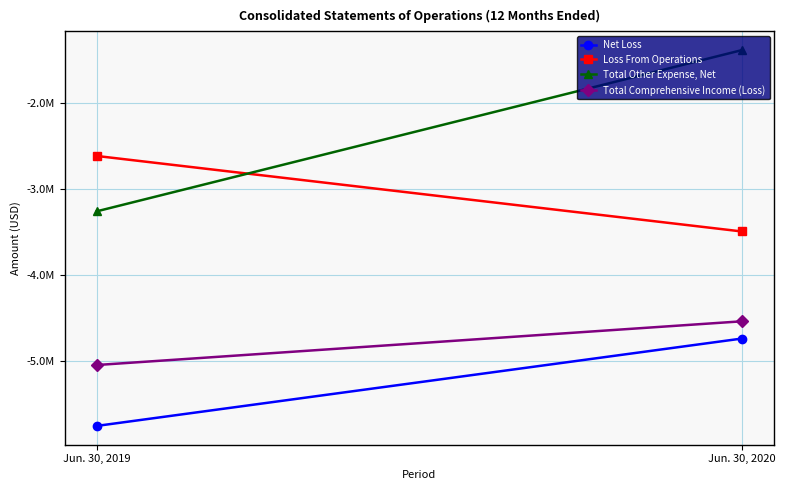

What is the minimum value for Total Comprehensive Income (Loss)?

-5049300